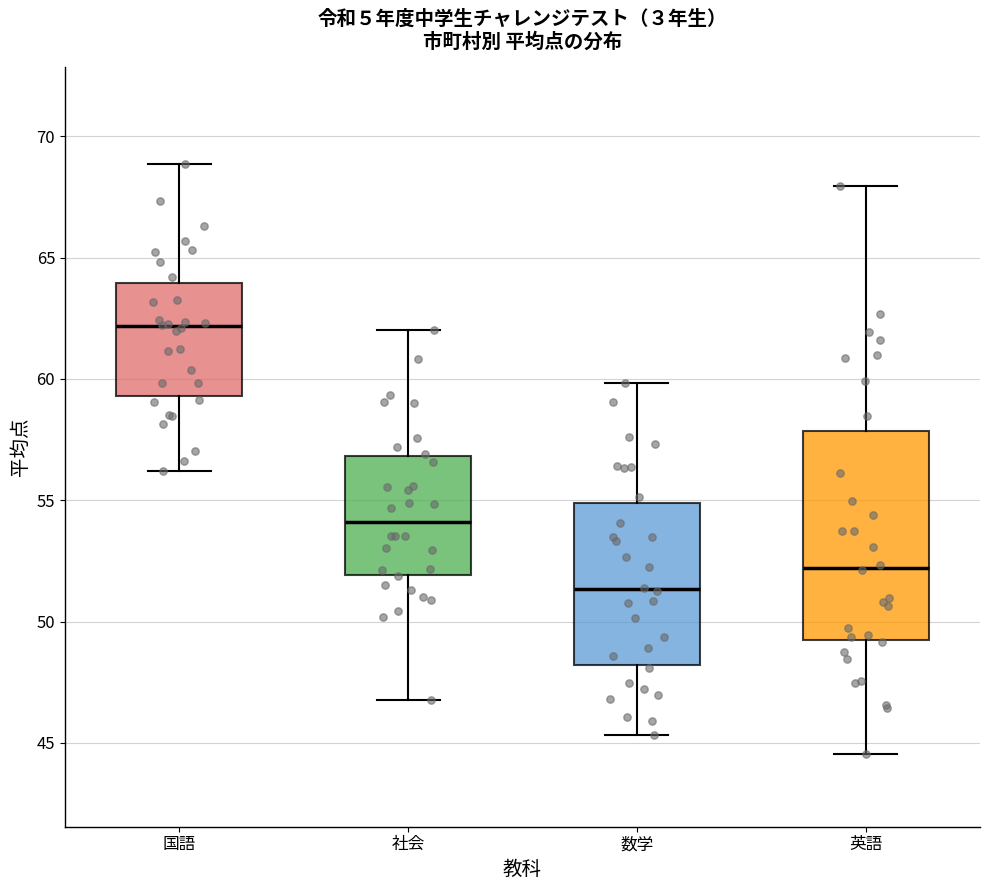

Comparing the boxes themselves (not the whiskers), which one is the tallest?

英語